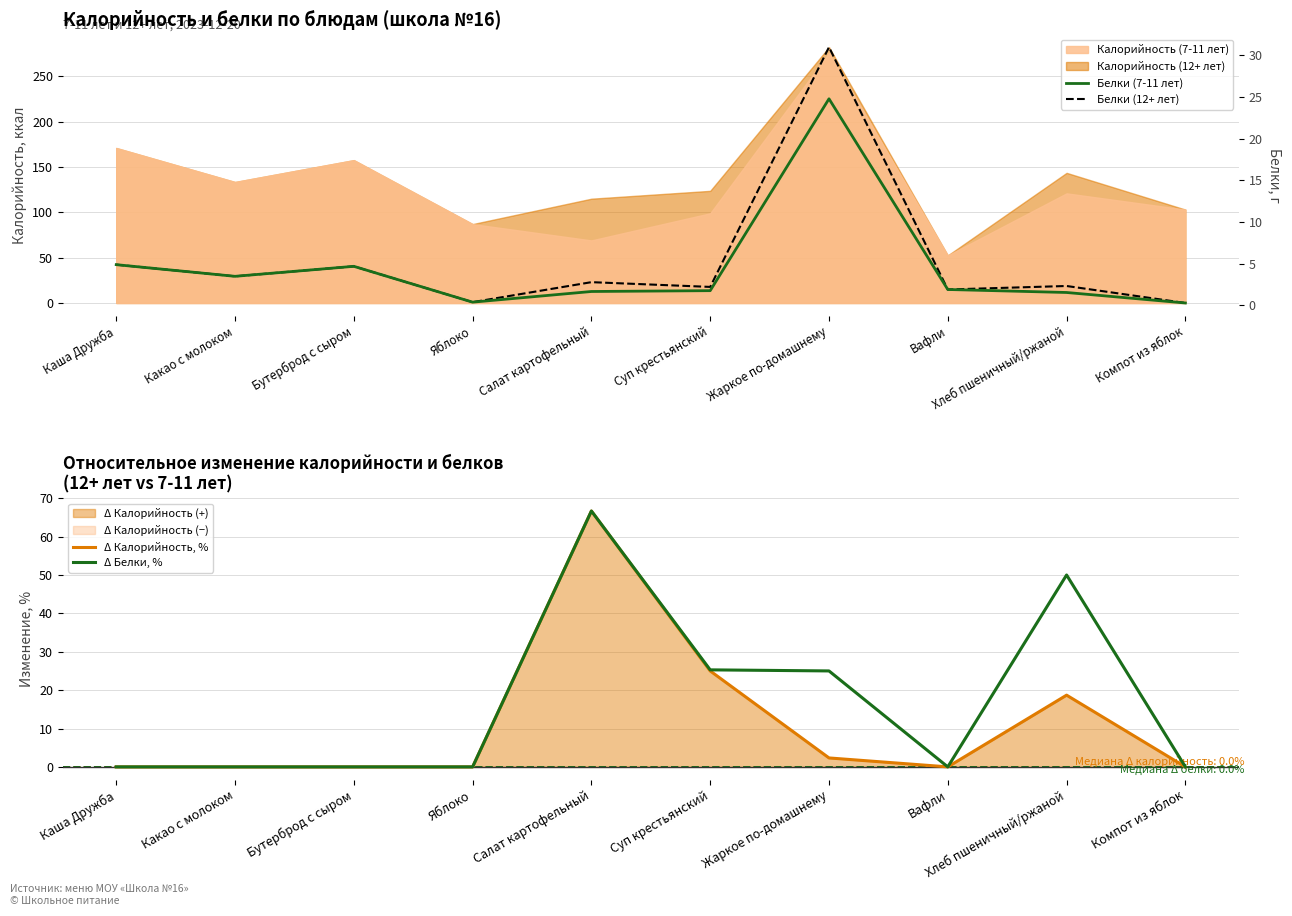

What is the sum of all Δ Белки, % values?

166.9